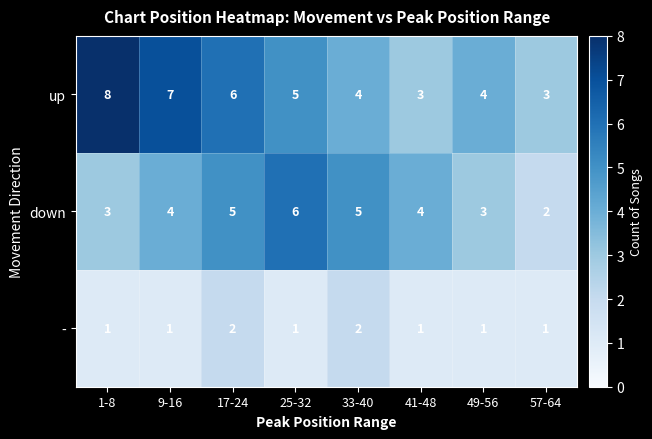

What is the average value of the down series?

4